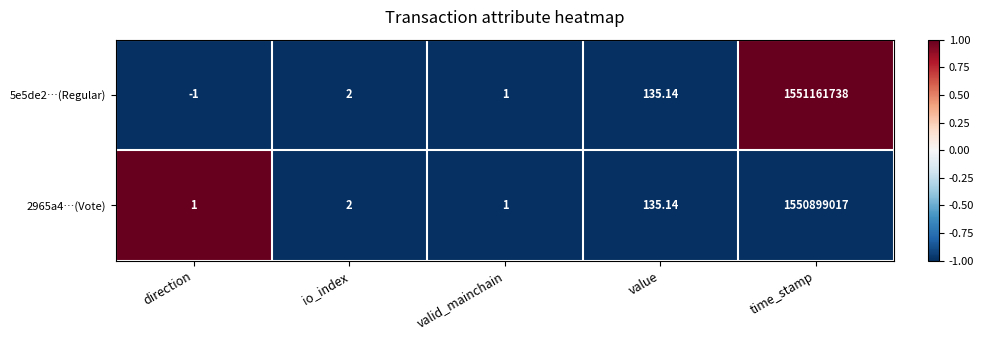

Where is 5e5de2…(Regular) nearest to the value 775580868?

value